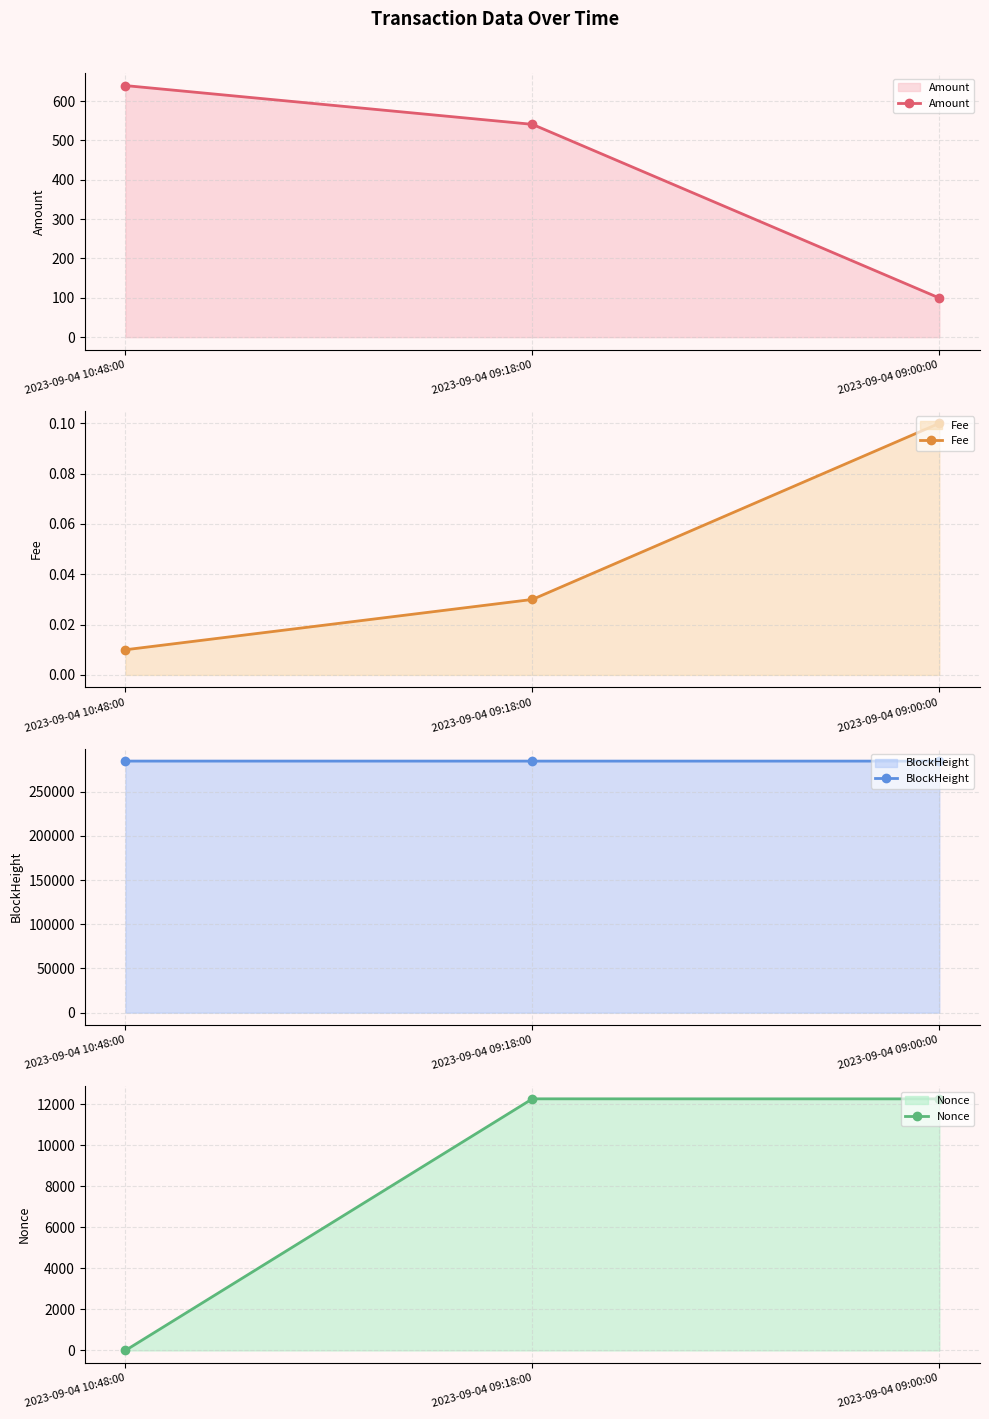

Reading left to right, what are all the values shown in this chart?

Amount: 2023-09-04 10:48:00=639.2	2023-09-04 09:18:00=540.7	2023-09-04 09:00:00=99.5
Fee: 2023-09-04 10:48:00=0.0	2023-09-04 09:18:00=0.0	2023-09-04 09:00:00=0.1
BlockHeight: 2023-09-04 10:48:00=284565.0	2023-09-04 09:18:00=284547.0	2023-09-04 09:00:00=284544.0
Nonce: 2023-09-04 10:48:00=0.0	2023-09-04 09:18:00=12257.0	2023-09-04 09:00:00=12255.0